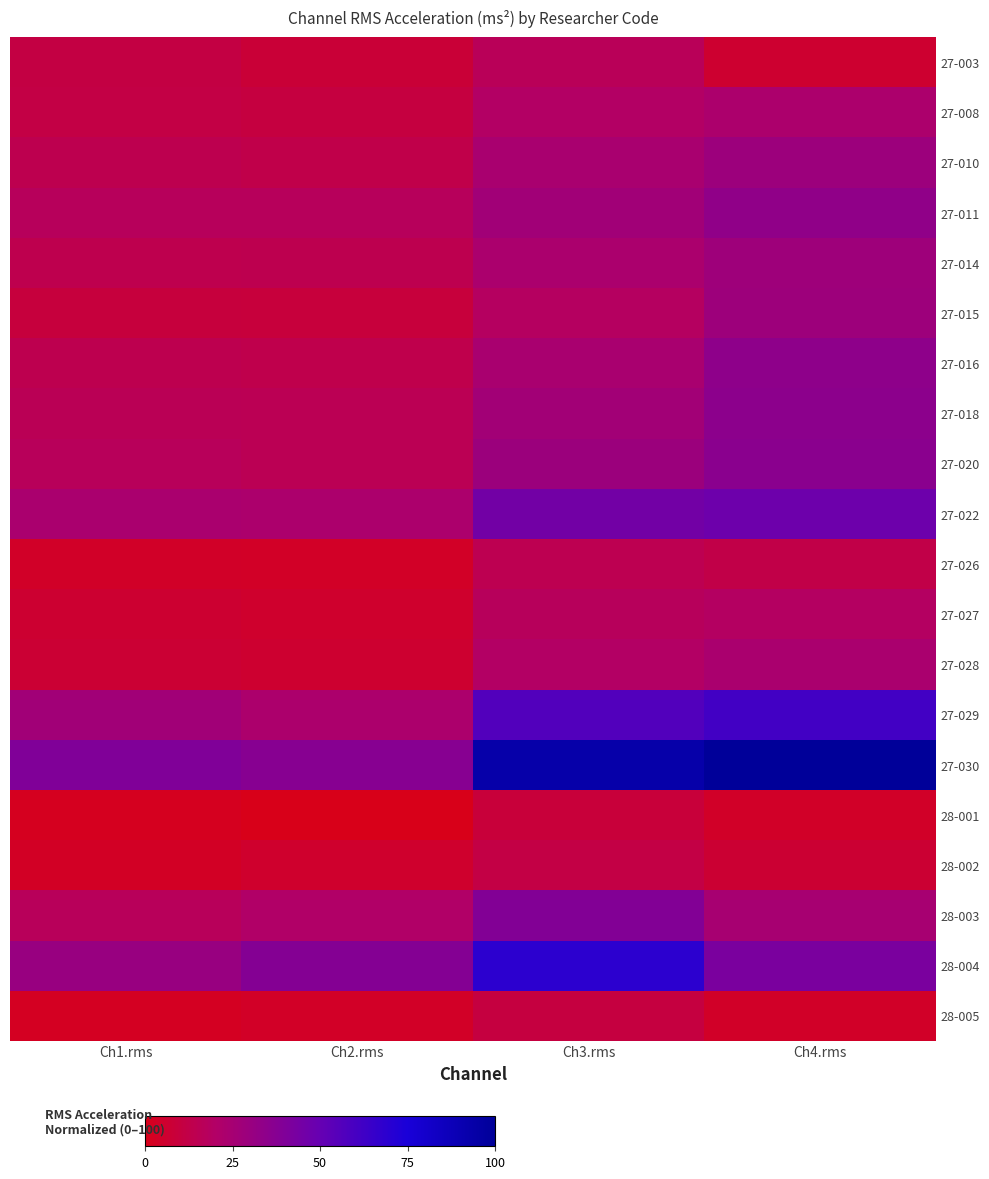

Reading left to right, extract all data points from this chart.

27-003: Ch1.rms=11.1	Ch2.rms=8.2	Ch3.rms=16.5	Ch4.rms=6.1
27-008: Ch1.rms=11.6	Ch2.rms=10.4	Ch3.rms=19.8	Ch4.rms=22.5
27-010: Ch1.rms=14.3	Ch2.rms=13.1	Ch3.rms=23.5	Ch4.rms=28.6
27-011: Ch1.rms=17.4	Ch2.rms=17.5	Ch3.rms=26.9	Ch4.rms=33.6
27-014: Ch1.rms=14.0	Ch2.rms=14.1	Ch3.rms=23.0	Ch4.rms=28.1
27-015: Ch1.rms=9.5	Ch2.rms=9.2	Ch3.rms=18.6	Ch4.rms=28.4
27-016: Ch1.rms=14.1	Ch2.rms=13.6	Ch3.rms=23.7	Ch4.rms=34.1
27-018: Ch1.rms=15.8	Ch2.rms=15.5	Ch3.rms=26.2	Ch4.rms=34.9
27-020: Ch1.rms=16.9	Ch2.rms=15.5	Ch3.rms=29.1	Ch4.rms=35.6
27-022: Ch1.rms=23.2	Ch2.rms=22.5	Ch3.rms=45.0	Ch4.rms=47.0
27-026: Ch1.rms=3.9	Ch2.rms=3.6	Ch3.rms=14.5	Ch4.rms=12.4
27-027: Ch1.rms=6.3	Ch2.rms=5.3	Ch3.rms=17.5	Ch4.rms=19.1
27-028: Ch1.rms=7.3	Ch2.rms=6.1	Ch3.rms=19.8	Ch4.rms=23.2
27-029: Ch1.rms=26.7	Ch2.rms=22.3	Ch3.rms=56.4	Ch4.rms=61.3
27-030: Ch1.rms=39.5	Ch2.rms=37.0	Ch3.rms=93.5	Ch4.rms=100.0
28-001: Ch1.rms=1.7	Ch2.rms=0.0	Ch3.rms=8.7	Ch4.rms=4.3
28-002: Ch1.rms=3.2	Ch2.rms=5.3	Ch3.rms=11.4	Ch4.rms=6.6
28-003: Ch1.rms=16.9	Ch2.rms=20.4	Ch3.rms=38.8	Ch4.rms=24.5
28-004: Ch1.rms=30.2	Ch2.rms=38.0	Ch3.rms=68.7	Ch4.rms=42.1
28-005: Ch1.rms=2.7	Ch2.rms=3.7	Ch3.rms=10.4	Ch4.rms=4.1